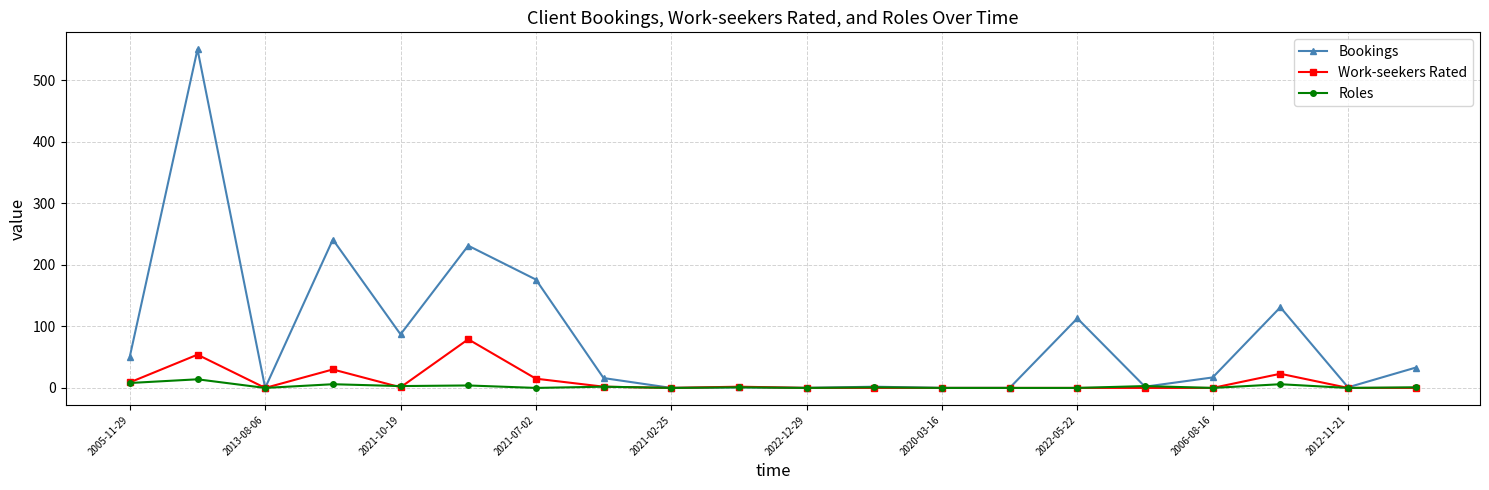

Which series has the largest range (max minus min)?

Bookings